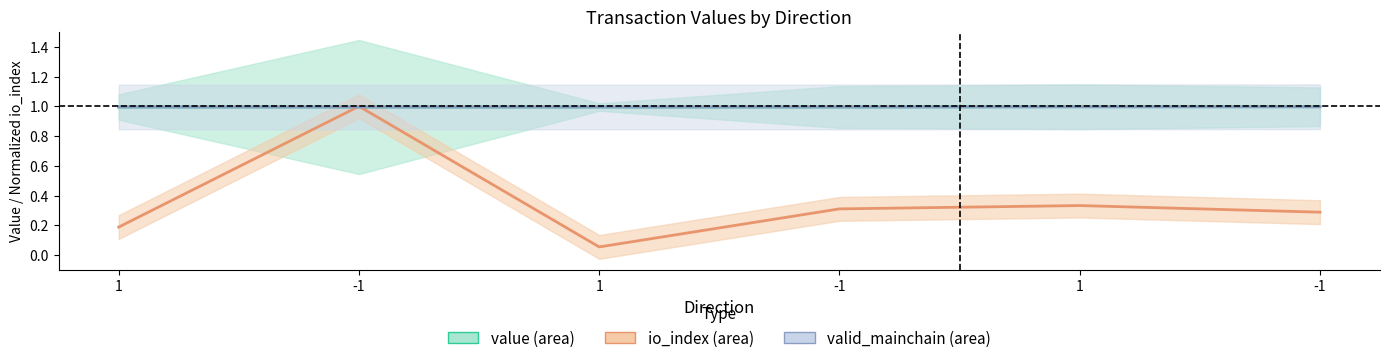

True or false: value and io_index cross at least once.

True